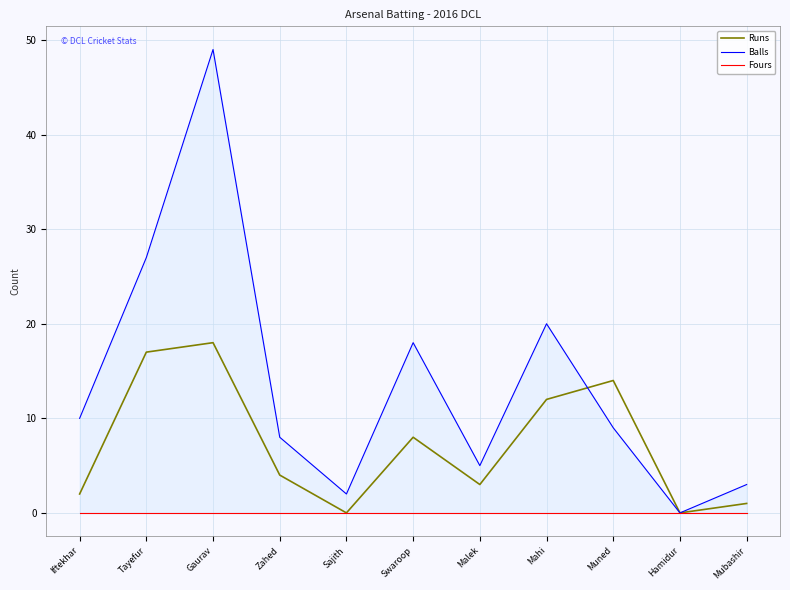

How many data points does each series have?

11